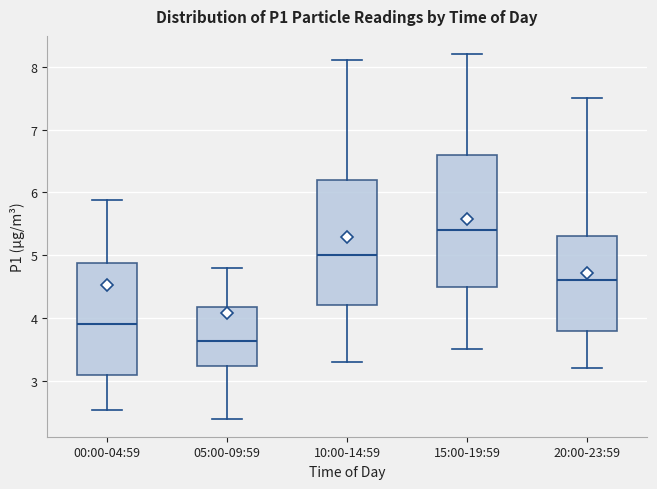

Where is the upper edge of the box for 10:00-14:59 on the y-axis? The values are not printed on the chart, so give them approximately, as read against the axis.

6.2